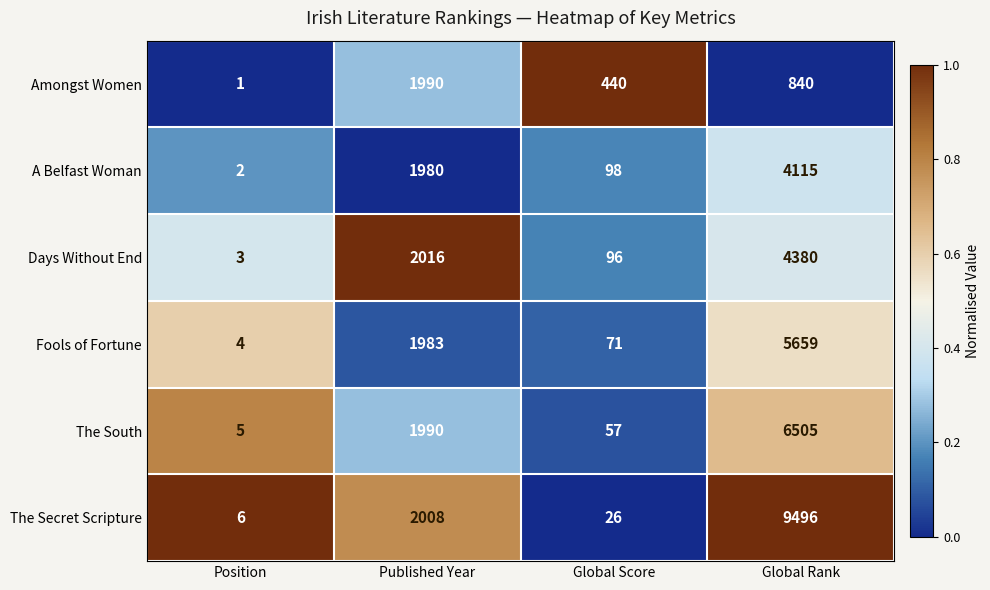

What is the spread (max minus min) of values at Global Score?

414